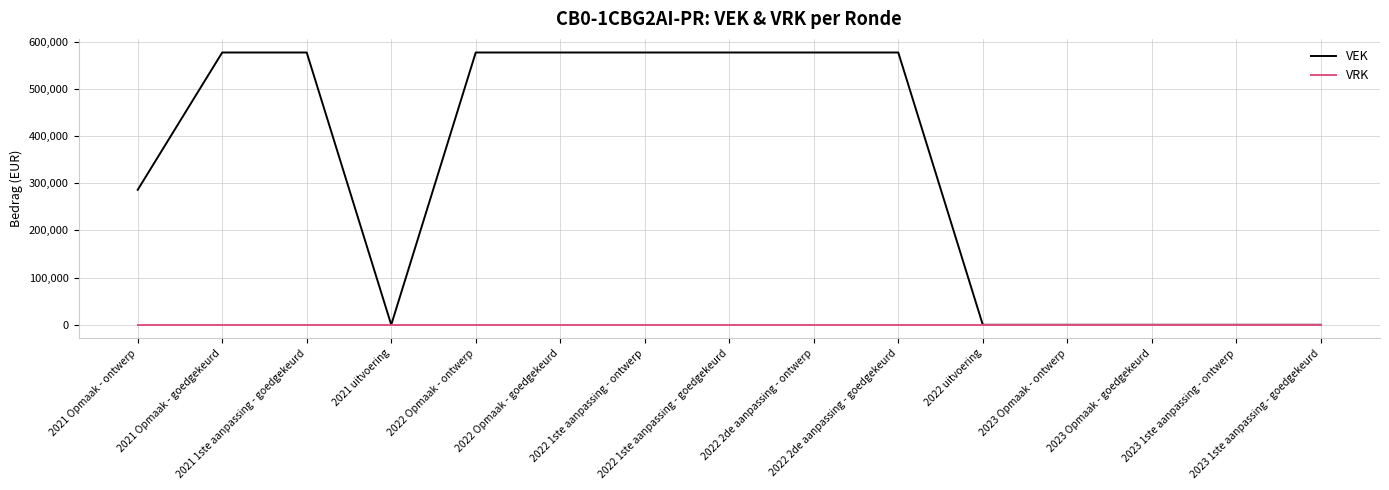

Which series has the widest spread of values?

VEK